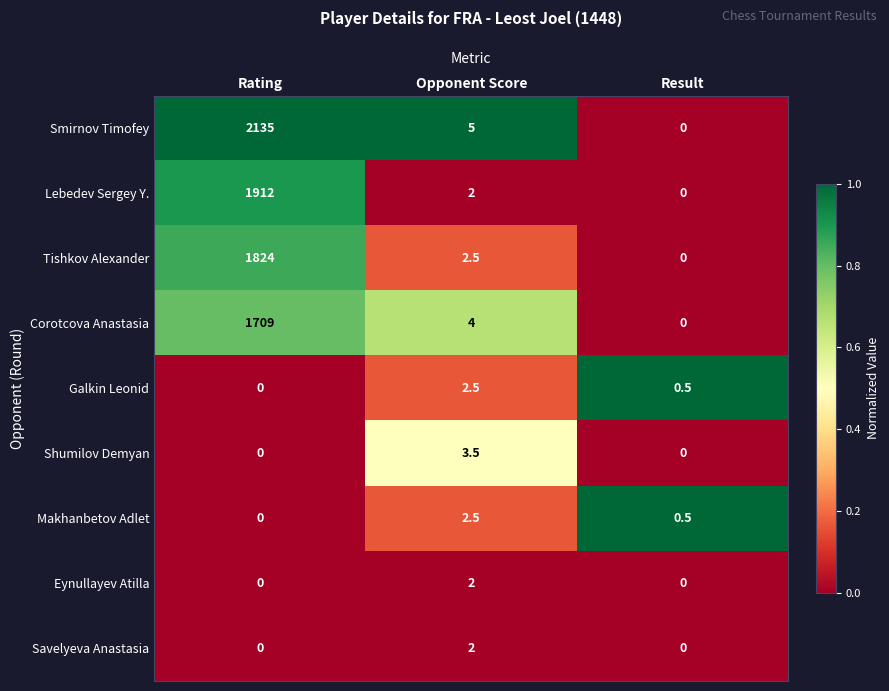

Reading left to right, transcribe all the data shown in this chart.

Smirnov Timofey: 2135.0	5.0	0.0
Lebedev Sergey Y.: 1912.0	2.0	0.0
Tishkov Alexander: 1824.0	2.5	0.0
Corotcova Anastasia: 1709.0	4.0	0.0
Galkin Leonid: 0.0	2.5	0.5
Shumilov Demyan: 0.0	3.5	0.0
Makhanbetov Adlet: 0.0	2.5	0.5
Eynullayev Atilla: 0.0	2.0	0.0
Savelyeva Anastasia: 0.0	2.0	0.0